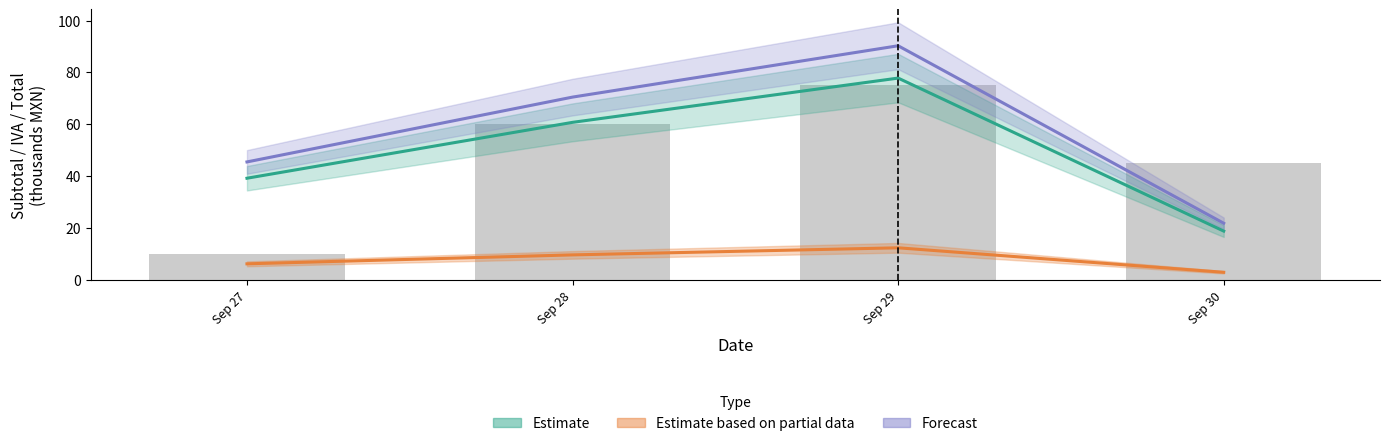

What is the spread (max minus min) of values at Sep 27?

39.3